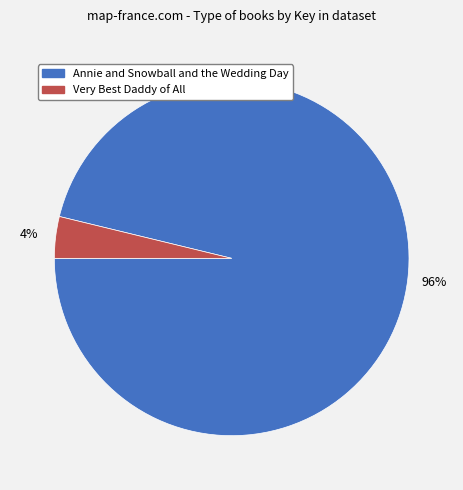

How many slices are in this pie chart?

2